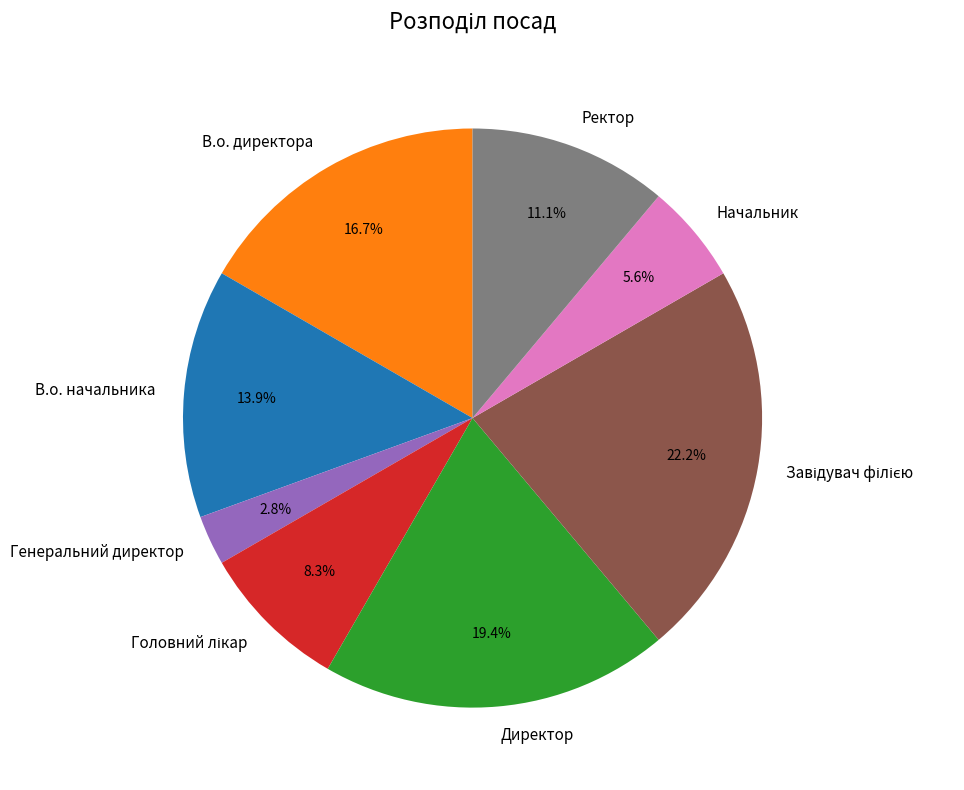

What is the ratio of the value at Начальник to the value at Генеральний директор?

2.0